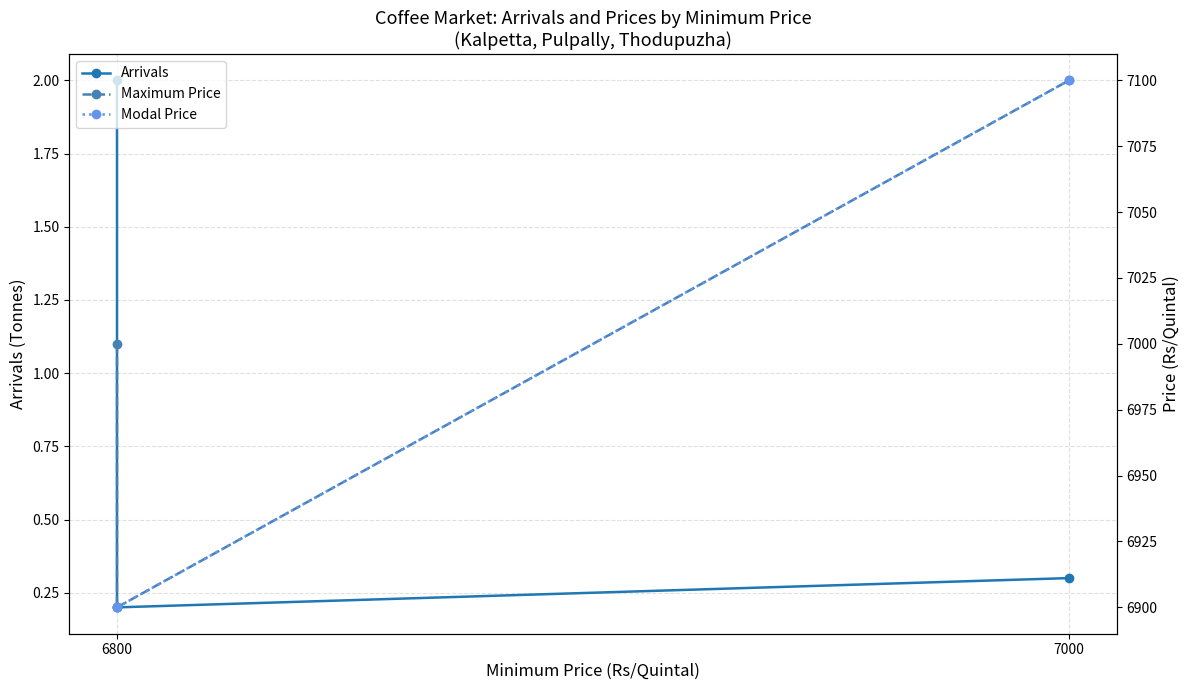

What is the difference between the maximum and minimum values in the Maximum Price series?

200.0